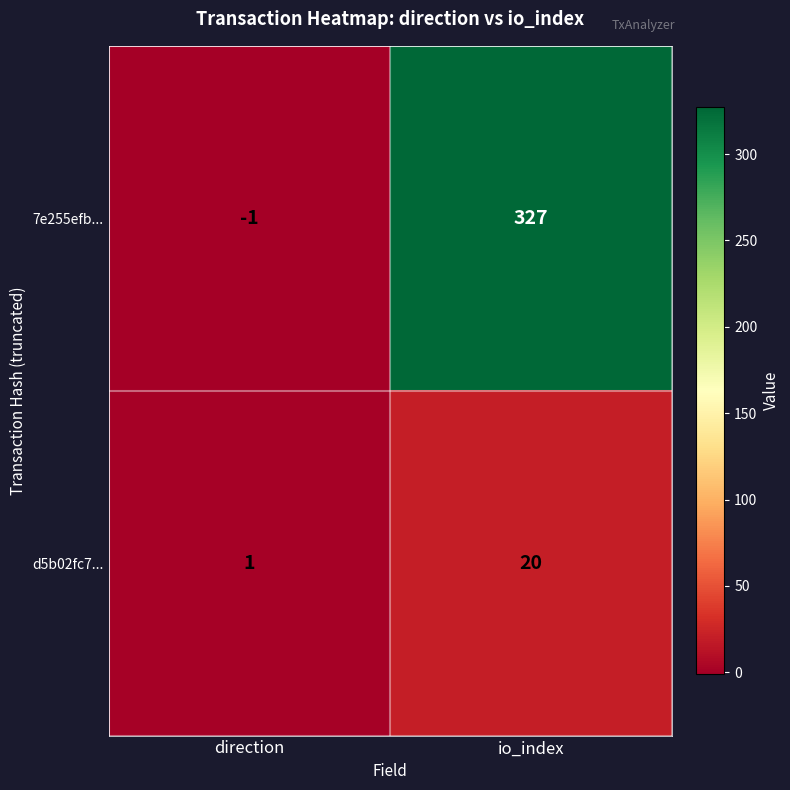

True or false: d5b02fc7... has a value of 28 at io_index.

False